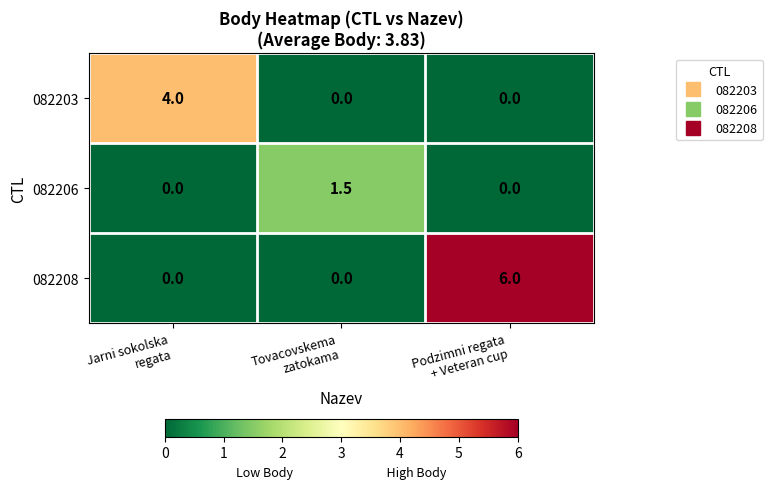

Rank the series by their maximum value, from lowest to highest.

082206, 082203, 082208